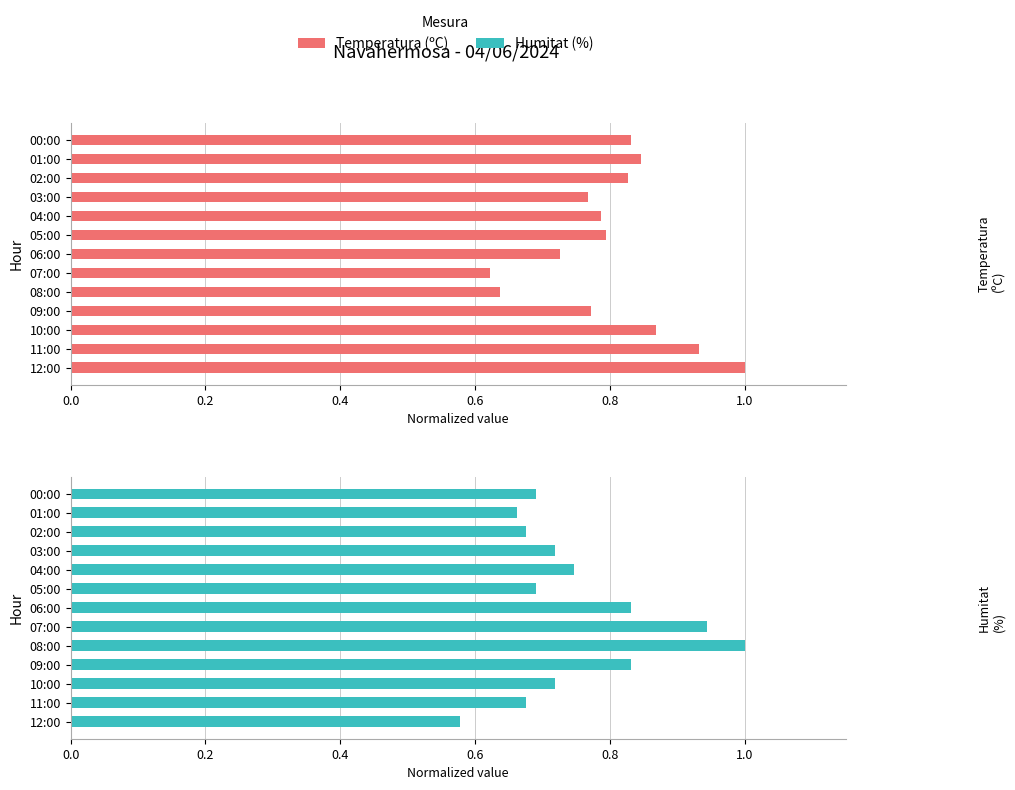

What are all the series names shown in the legend?

Temperatura (ºC), Humitat (%)